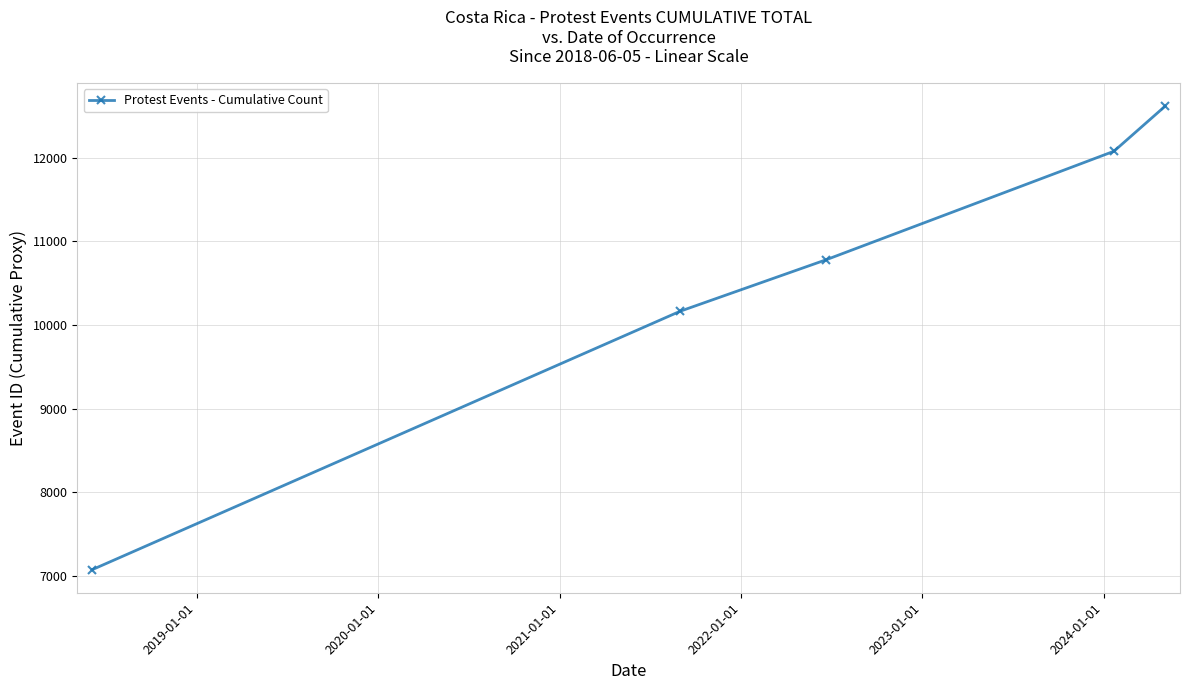

True or false: the data has more than 0 interior local peaks.

False